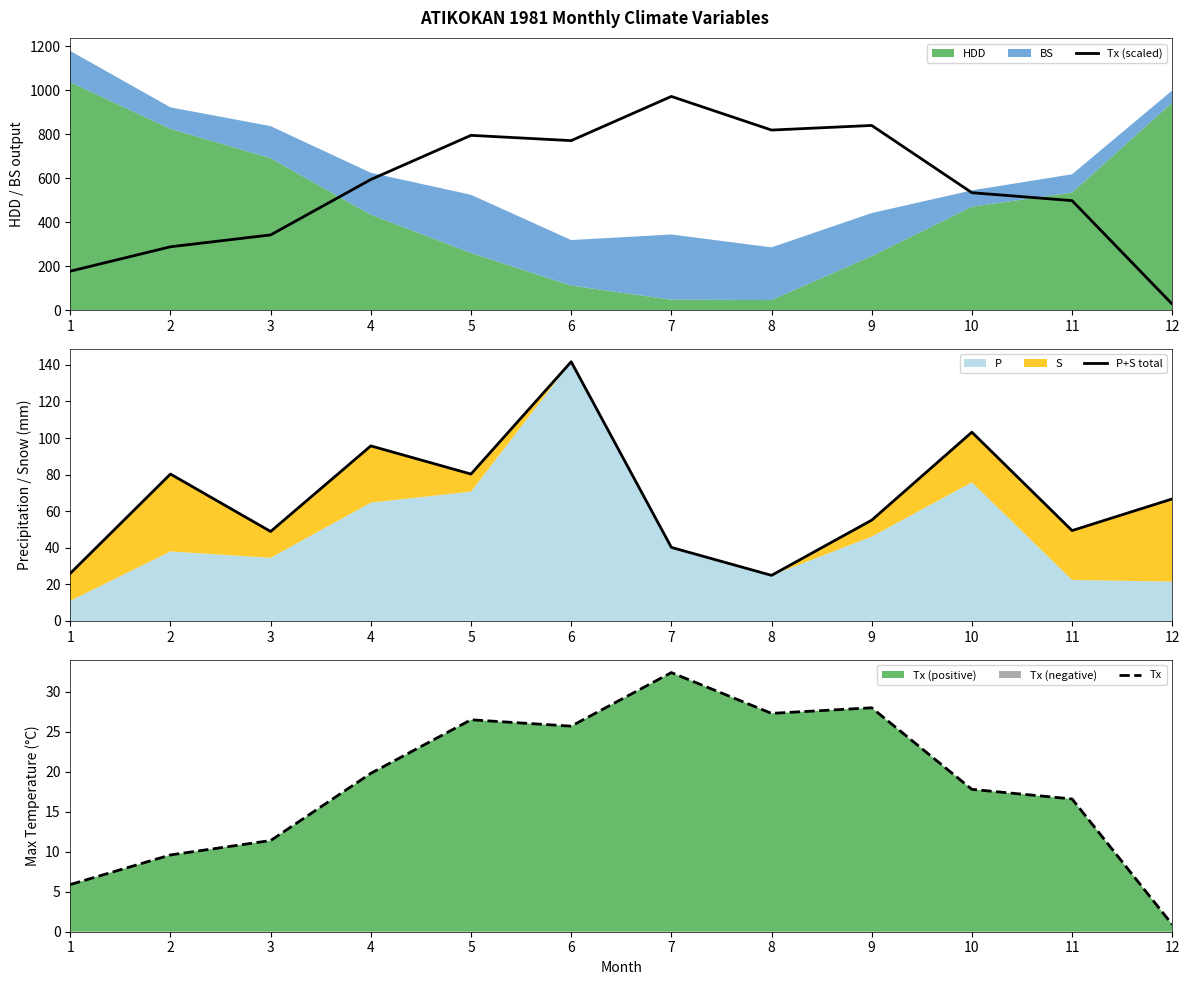

Does the chart have visible grid lines?

No